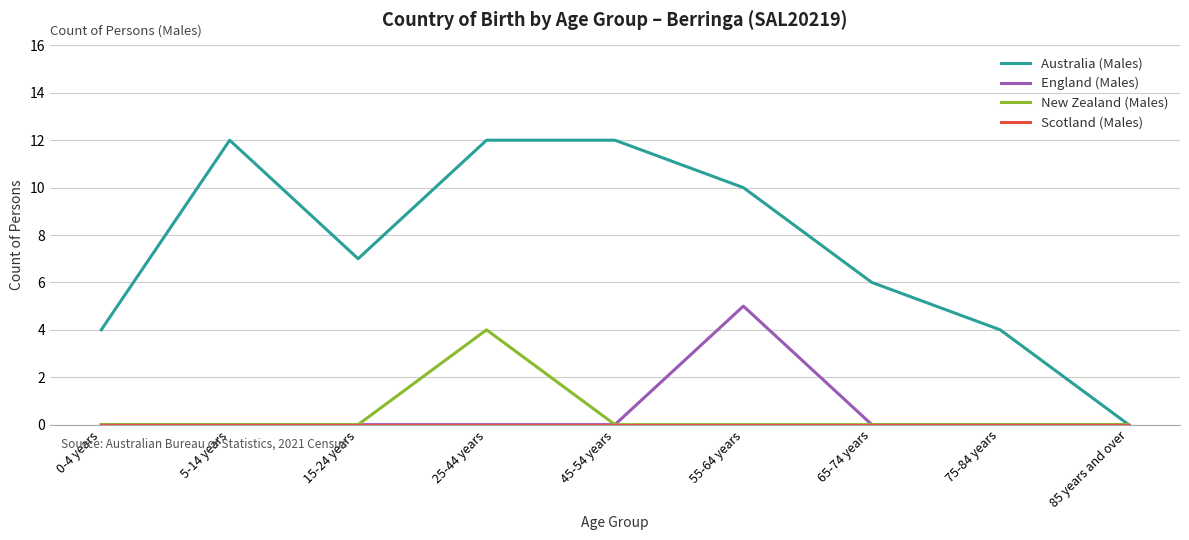

At how many categories does at least one series exceed 5?

6